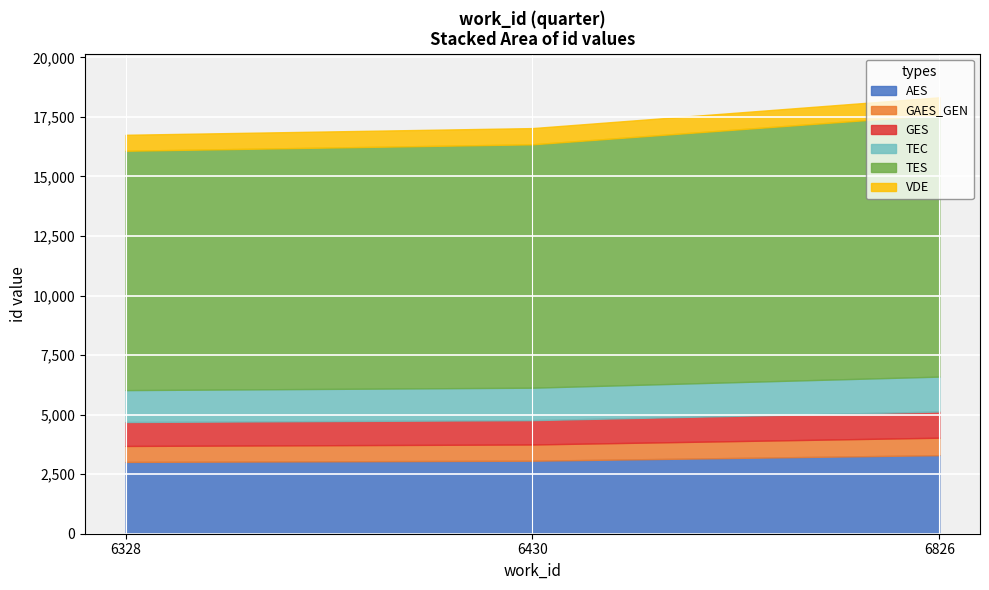

Does the chart display data point markers on the line(s)?

No